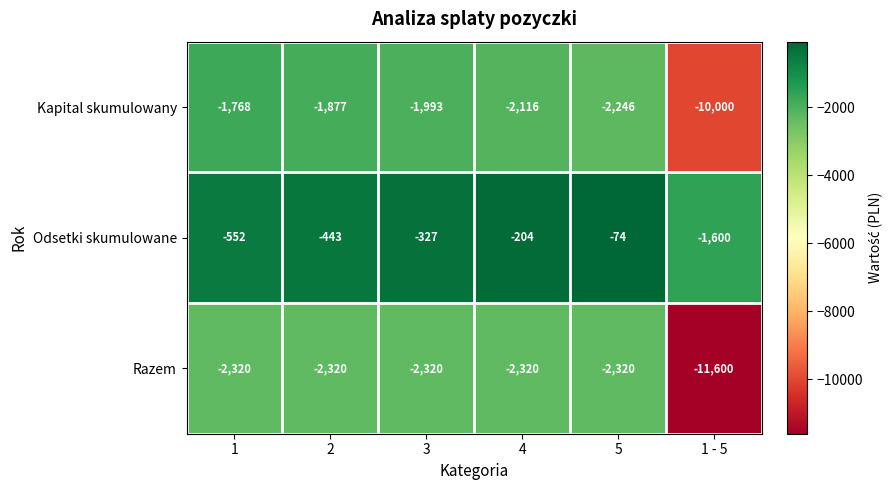

List the series in order of their overall mean, highest first.

Odsetki skumulowane, Kapital skumulowany, Razem